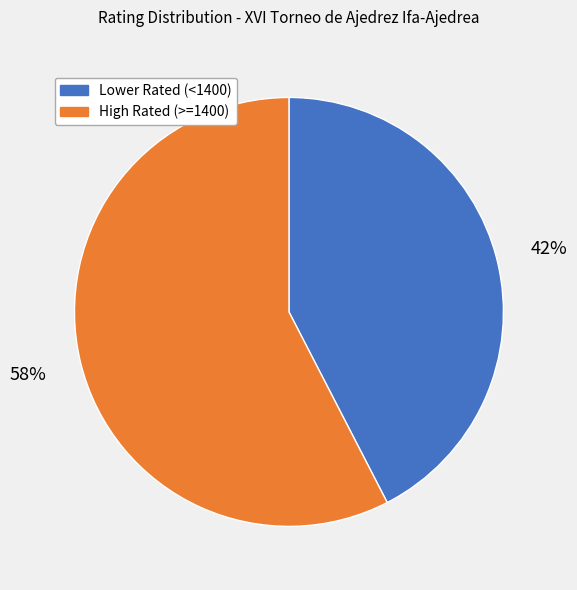

To the nearest percent, what is the average slice percentage?

50%